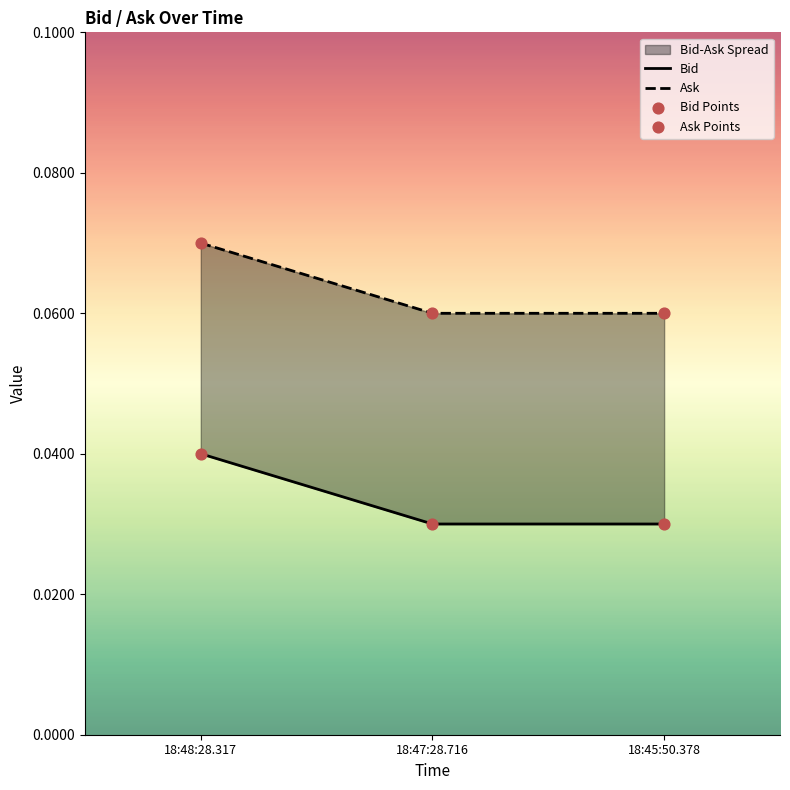

Which series has the largest total across all categories?

Ask